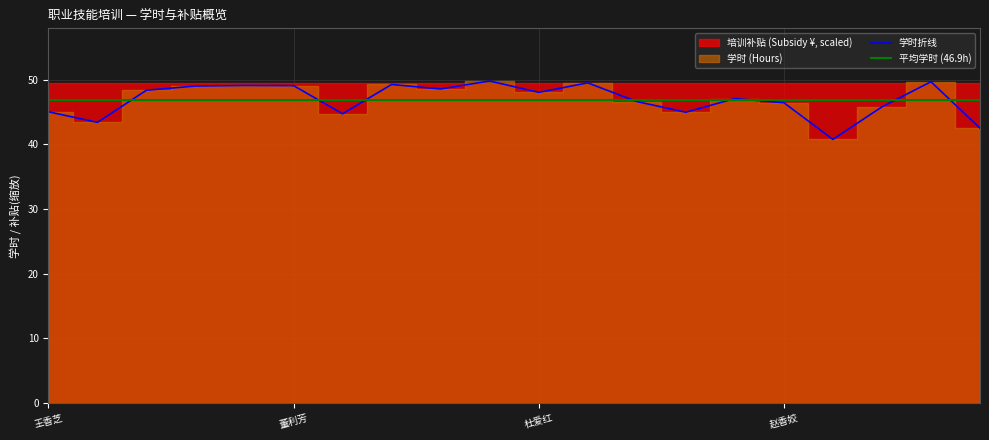

At which category does the chart reach its minimum across all series?

刘香芝